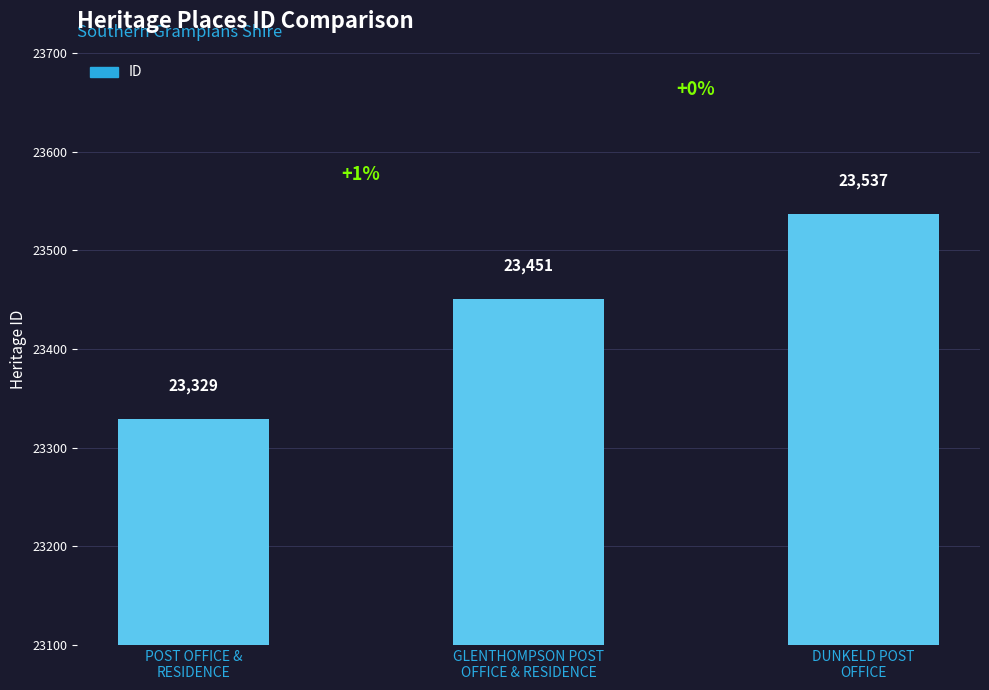

What is the difference between the second highest and minimum values?

122